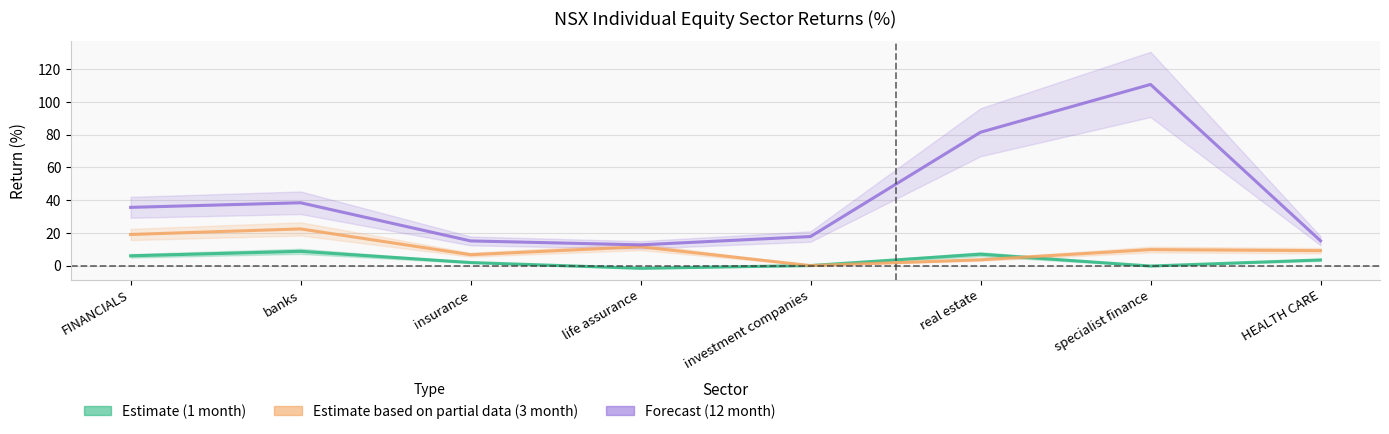

True or false: Forecast (12 month) has a value of 12.6 at life assurance.

True